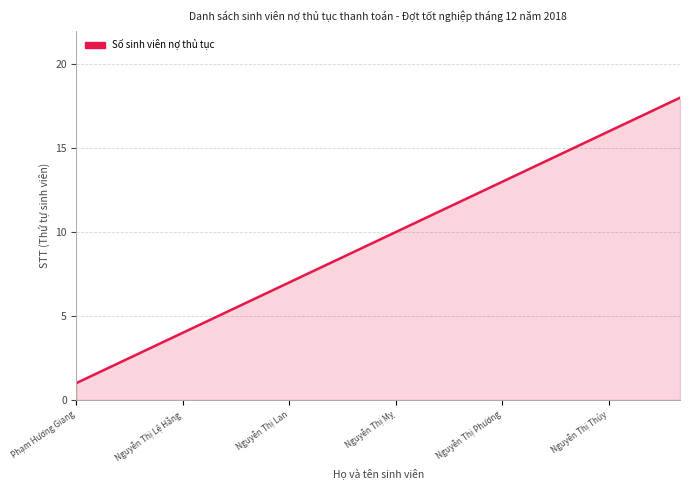

What is the greatest value displayed?

18